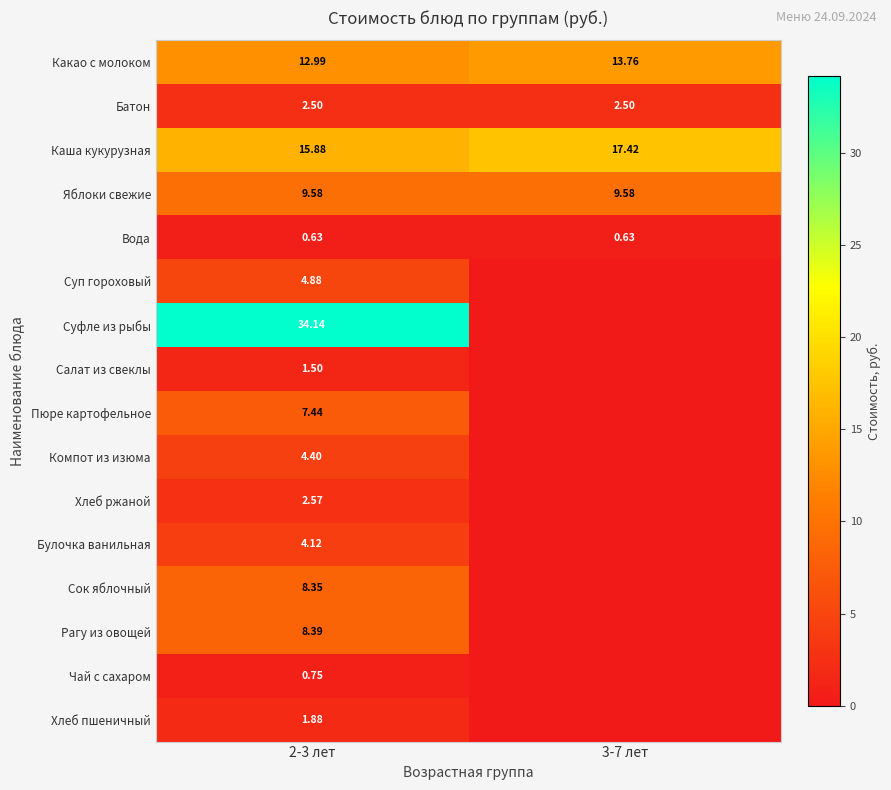

At which category is the sum across all series the highest?

2-3 лет